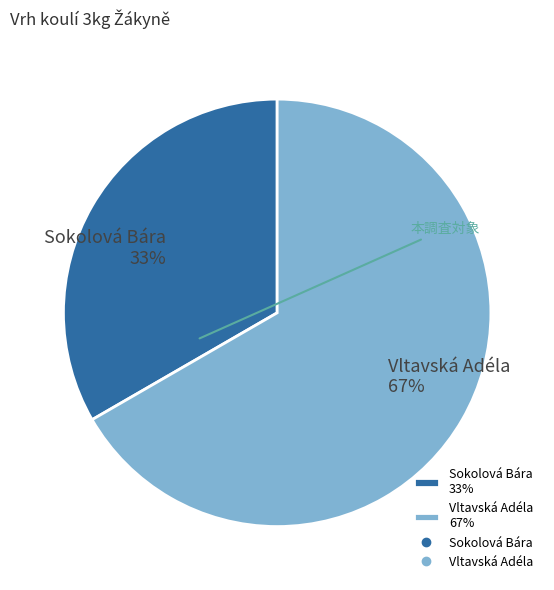

Which slice is the largest?

Vltavská Adéla